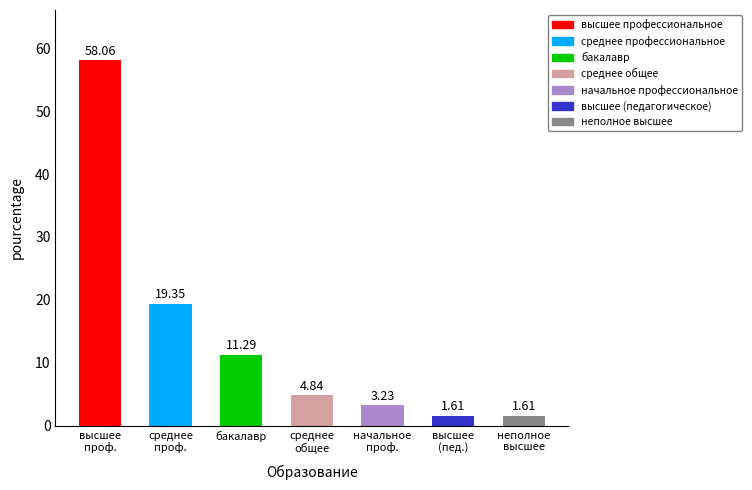

At which category does the chart reach its peak across all series?

высшее профессиональное